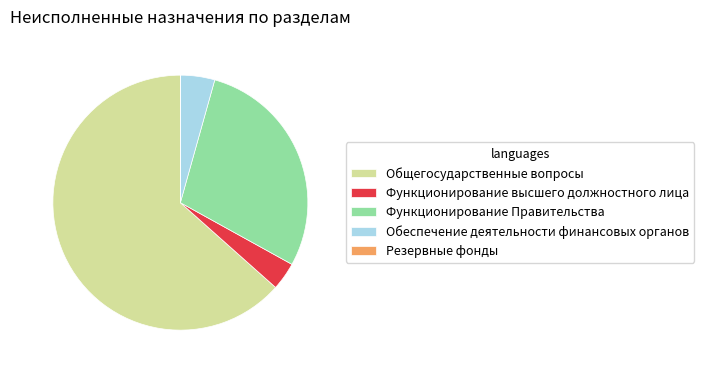

What is the ratio of the value at Общегосударственные вопросы to the value at Функционирование Правительства?

2.2